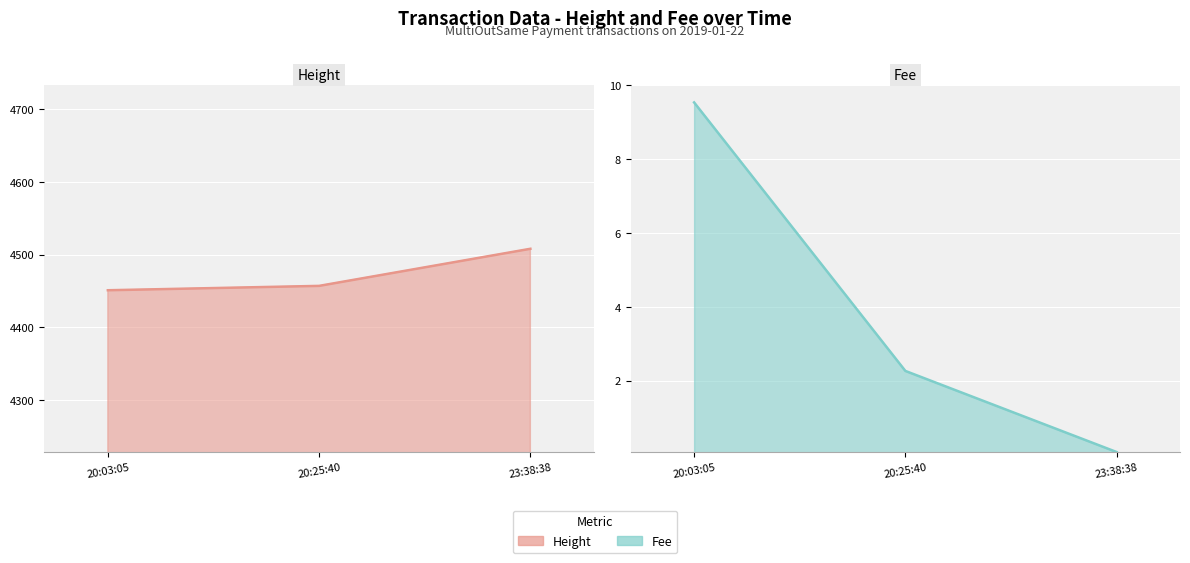

At 23:38:38, list the series in order from smallest to largest.

Fee line, Height line